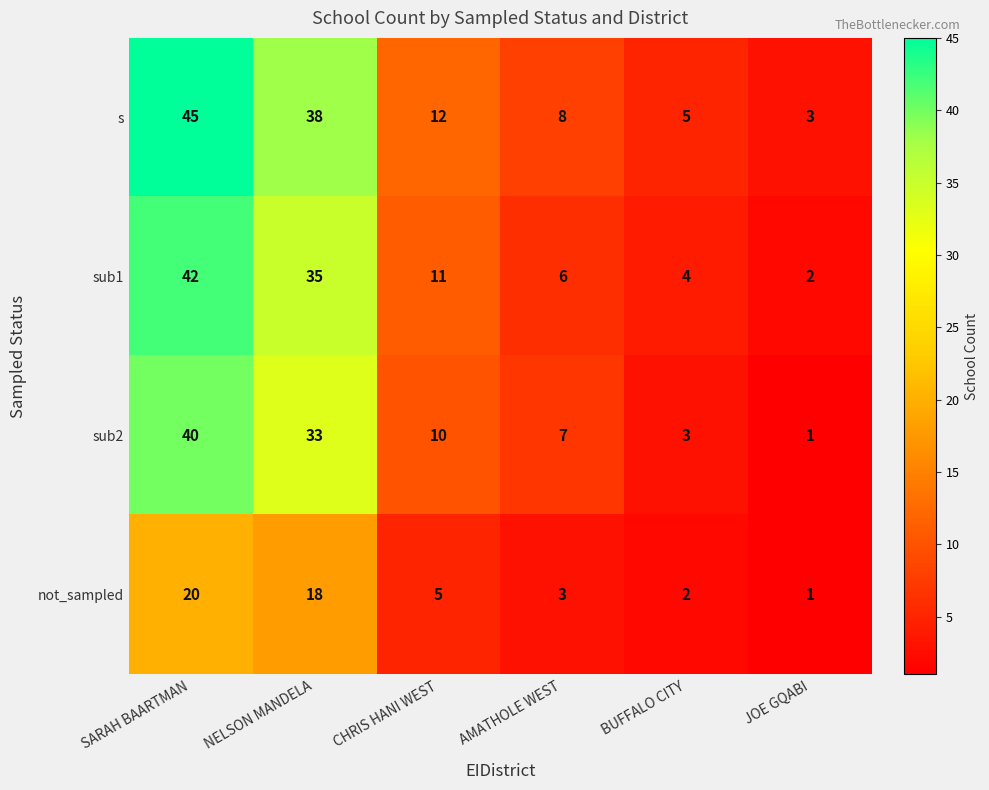

Reading left to right, transcribe all the data shown in this chart.

s: SARAH BAARTMAN=45	NELSON MANDELA=38	CHRIS HANI WEST=12	AMATHOLE WEST=8	BUFFALO CITY=5	JOE GQABI=3
sub1: SARAH BAARTMAN=42	NELSON MANDELA=35	CHRIS HANI WEST=11	AMATHOLE WEST=6	BUFFALO CITY=4	JOE GQABI=2
sub2: SARAH BAARTMAN=40	NELSON MANDELA=33	CHRIS HANI WEST=10	AMATHOLE WEST=7	BUFFALO CITY=3	JOE GQABI=1
not_sampled: SARAH BAARTMAN=20	NELSON MANDELA=18	CHRIS HANI WEST=5	AMATHOLE WEST=3	BUFFALO CITY=2	JOE GQABI=1